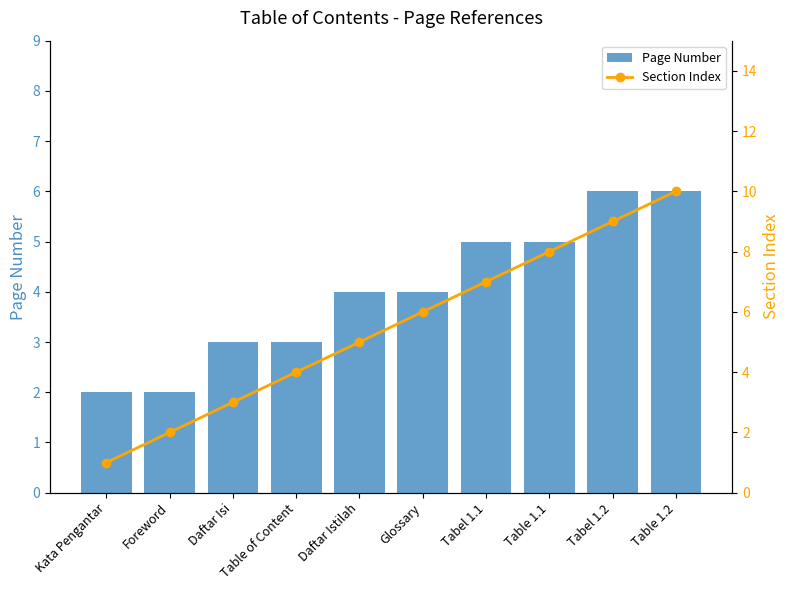

How many series are shown in this chart?

2